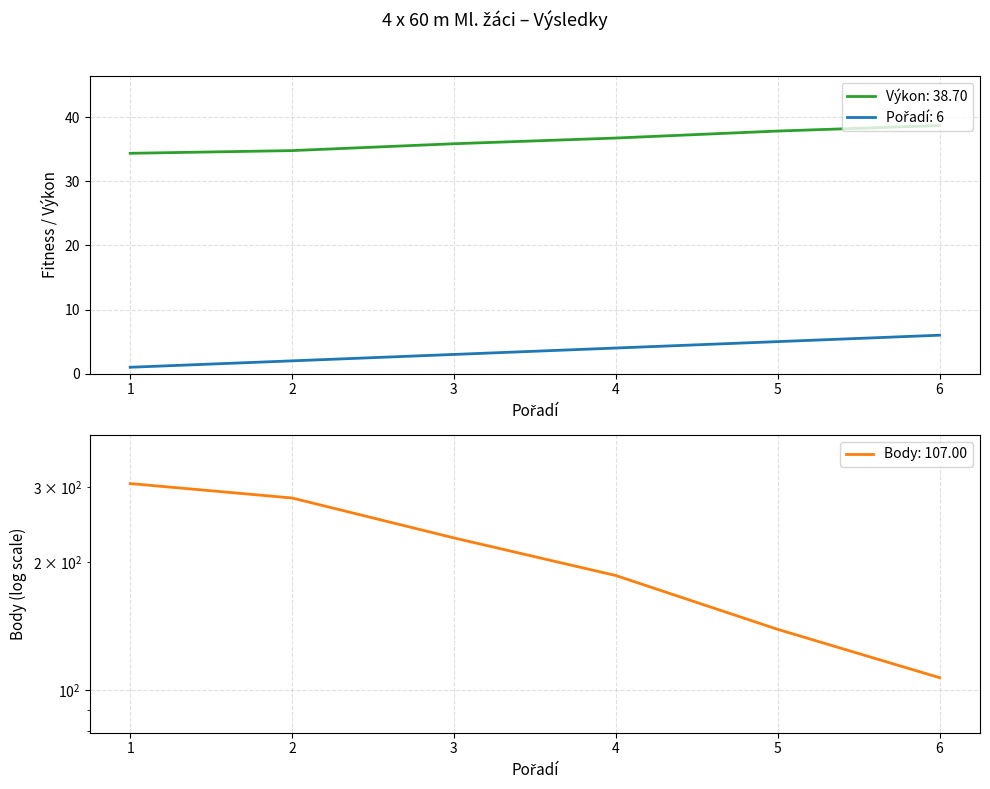

At how many categories does at least one series exceed 268?

2